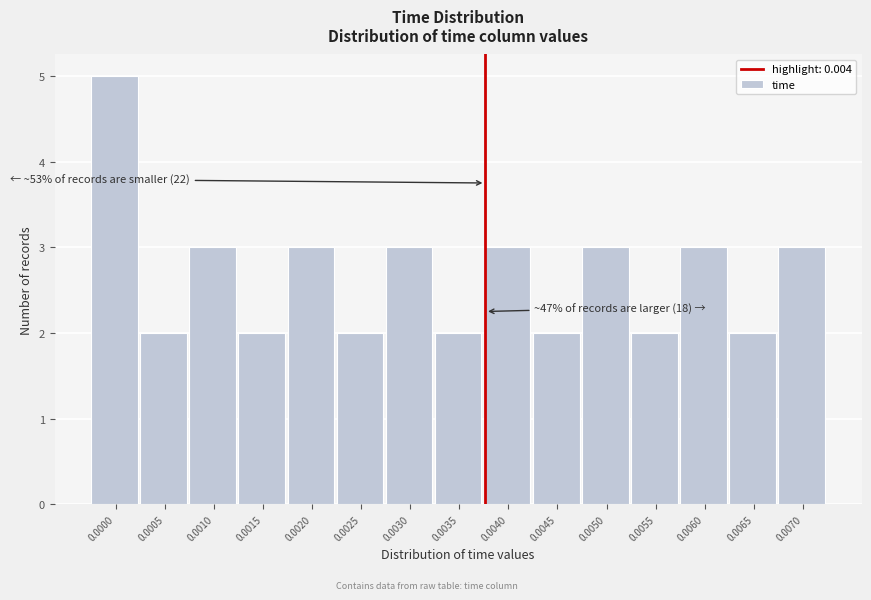

Reading left to right, transcribe all the data shown in this chart.

0.0000=5	0.0005=2	0.0010=3	0.0015=2	0.0020=3	0.0025=2	0.0030=3	0.0035=2	0.0040=3	0.0045=2	0.0050=3	0.0055=2	0.0060=3	0.0065=2	0.0070=3